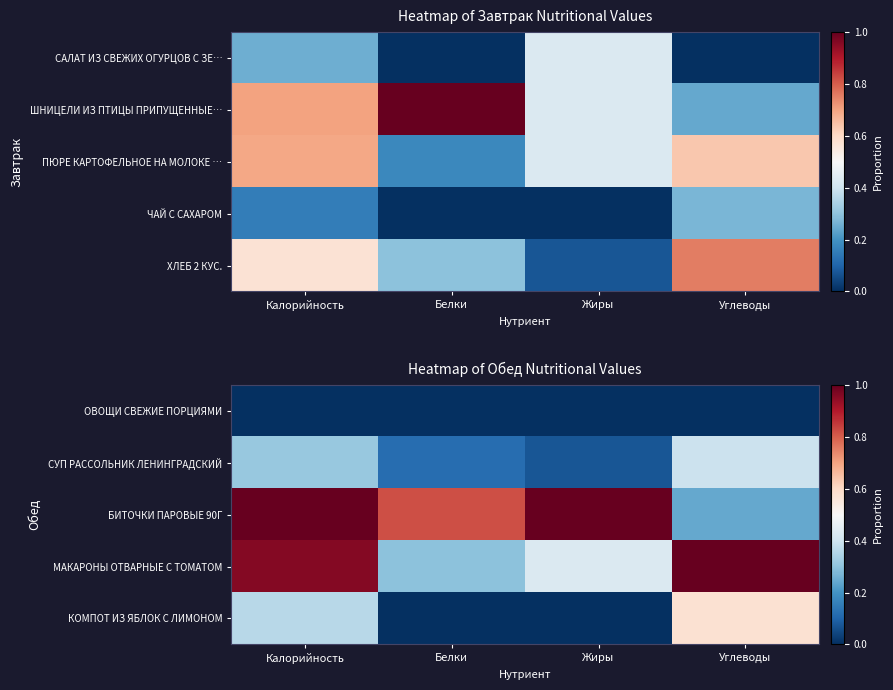

At how many categories does at least one series exceed 0?

4